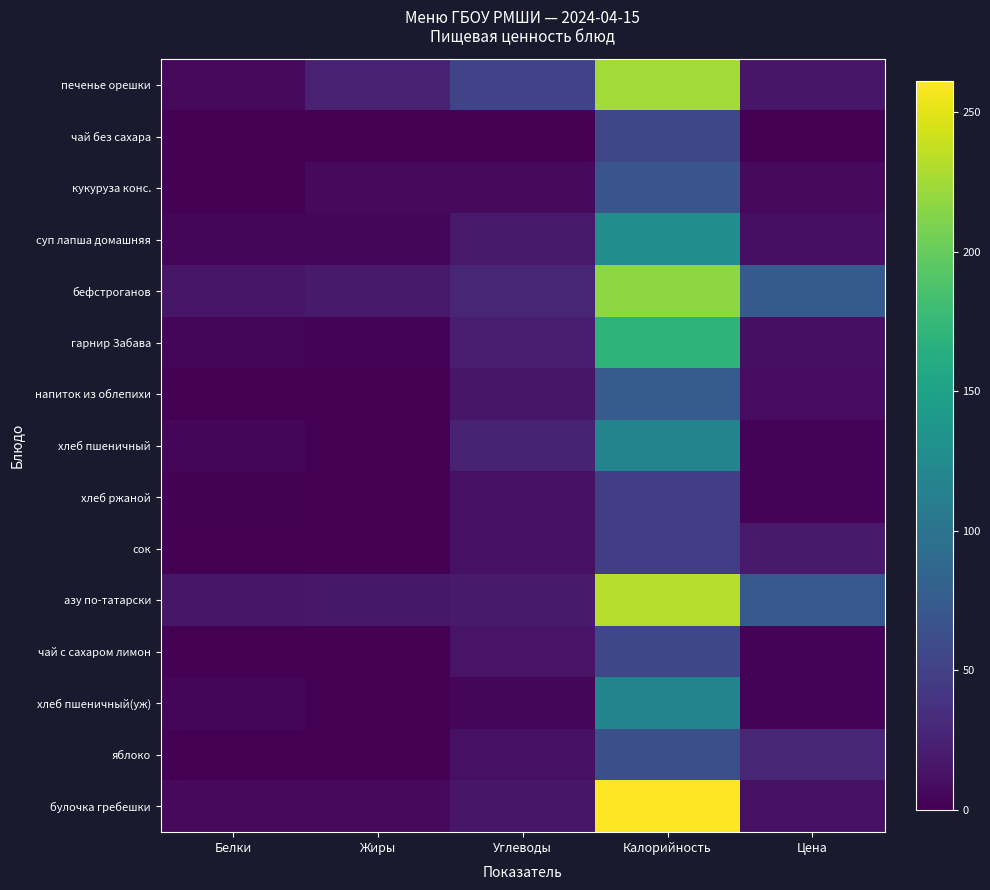

Which category has the highest value across all series?

Калорийность